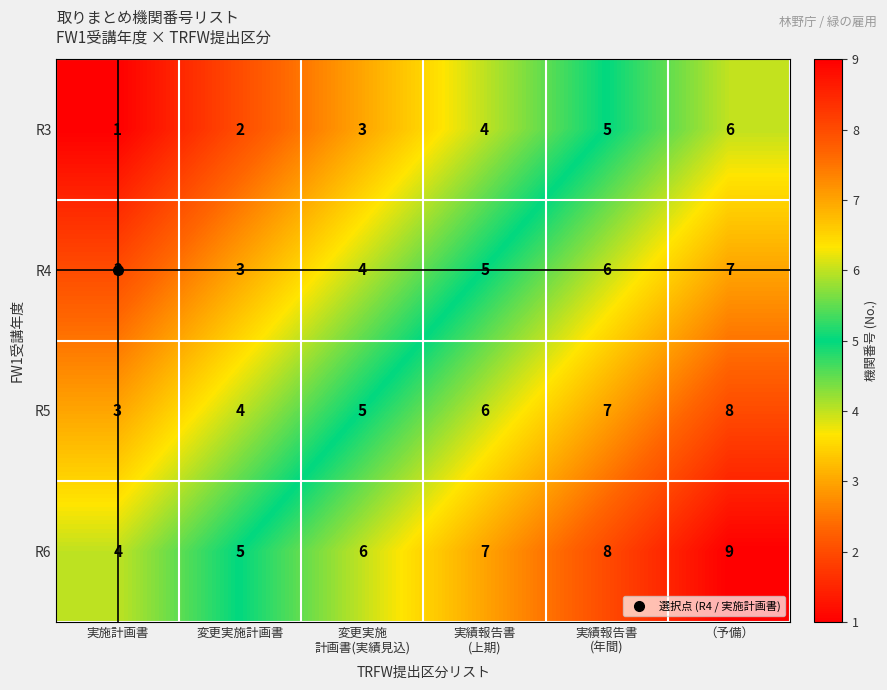

At how many categories does at least one series exceed 1?

6